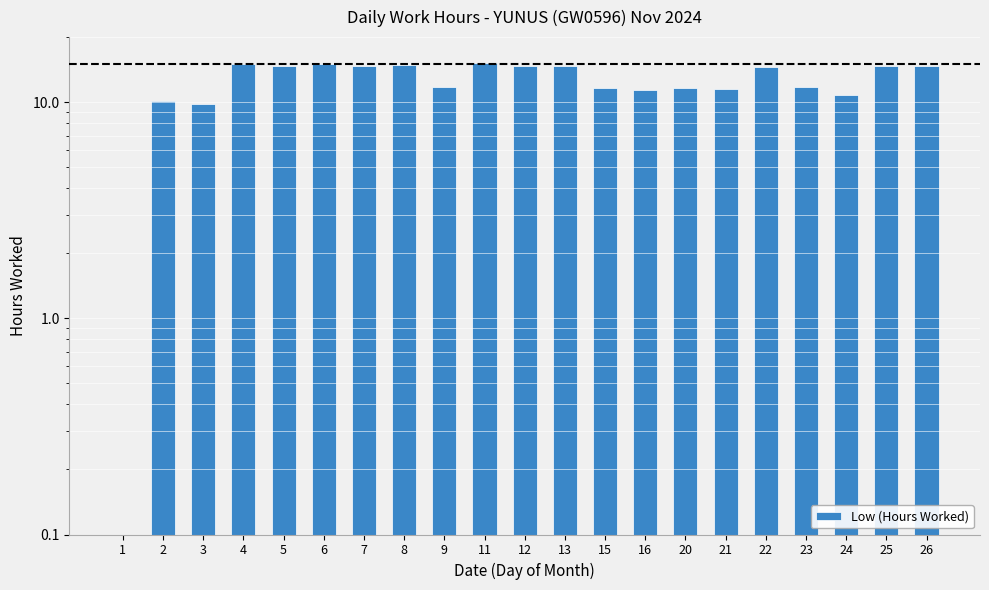

What is the sum of the values at 4 and 15?

26.6